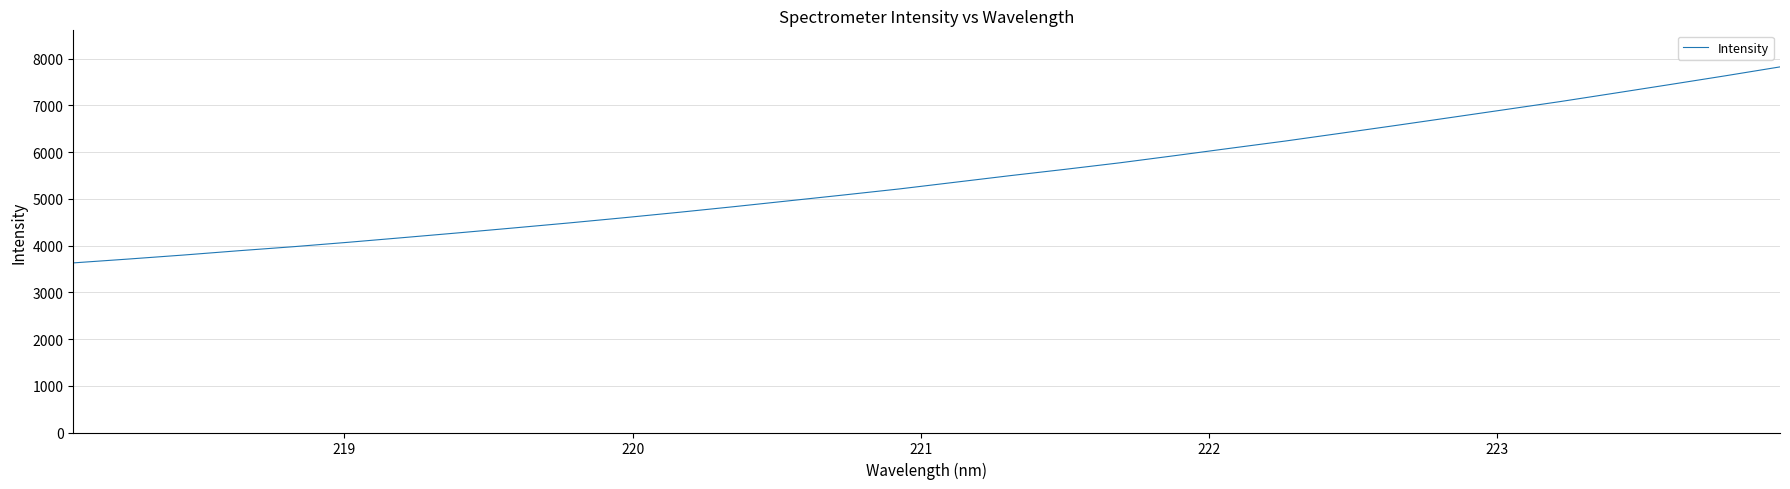

What is the difference between the maximum and minimum values?

4192.5